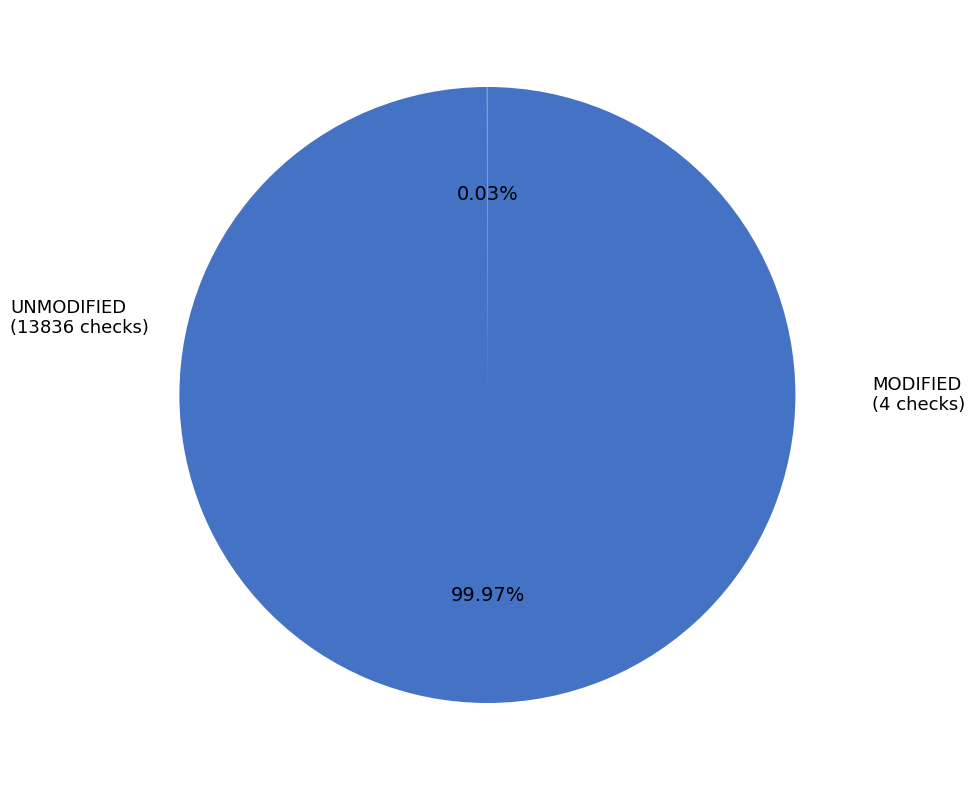

Does any single category account for the majority?

Yes